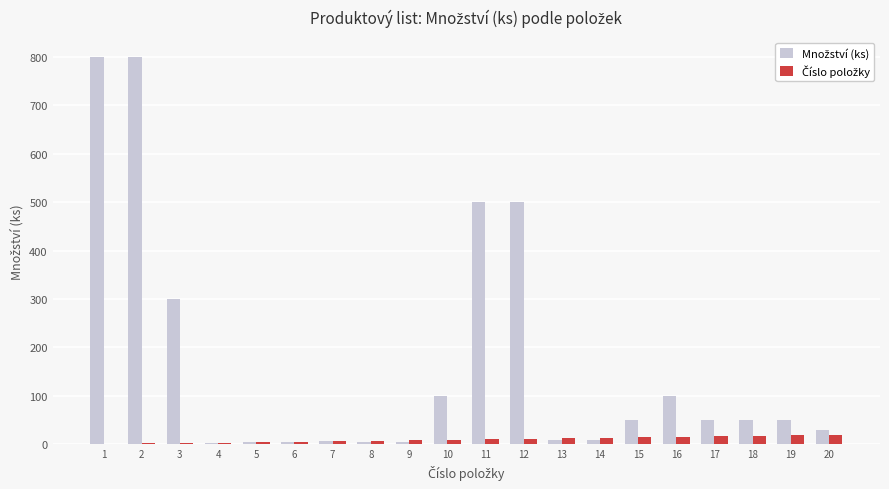

Reading left to right, list all the values displayed in this chart.

Množství (ks): 800	800	300	3	5	5	8	6	5	100	500	500	10	10	50	100	50	50	50	30
Číslo položky: 1	2	3	4	5	6	7	8	9	10	11	12	13	14	15	16	17	18	19	20